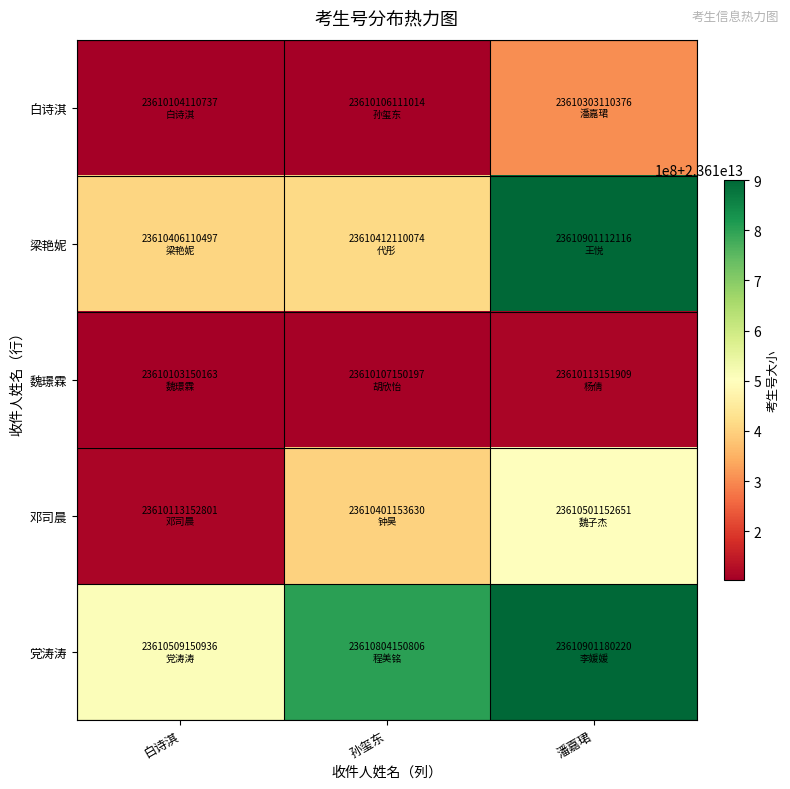

What is the minimum value shown in the chart?

23610103150163